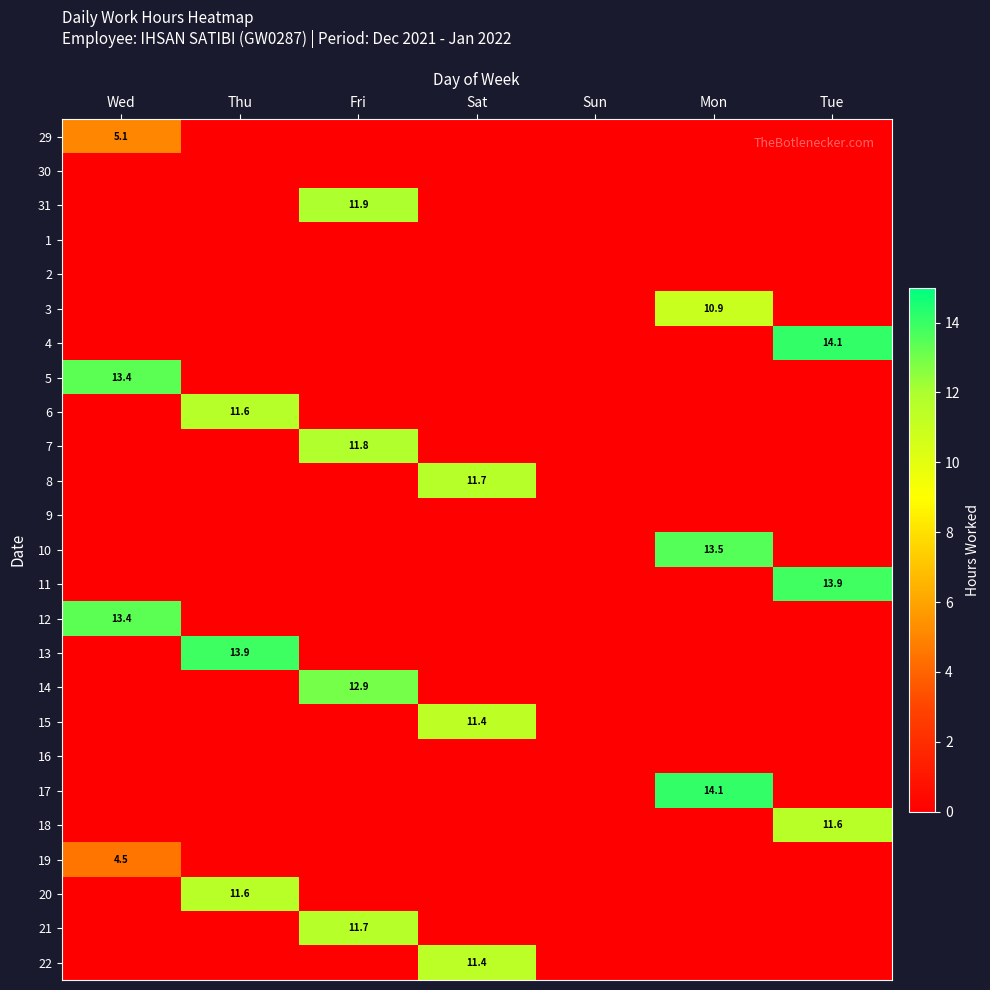

Is it true that 3 equals 10.9 at Mon?

True